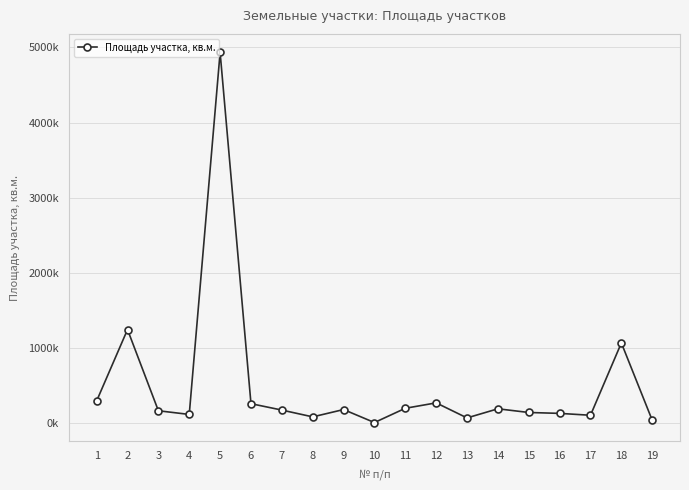

What is the difference between the second highest and second lowest values?

1205774